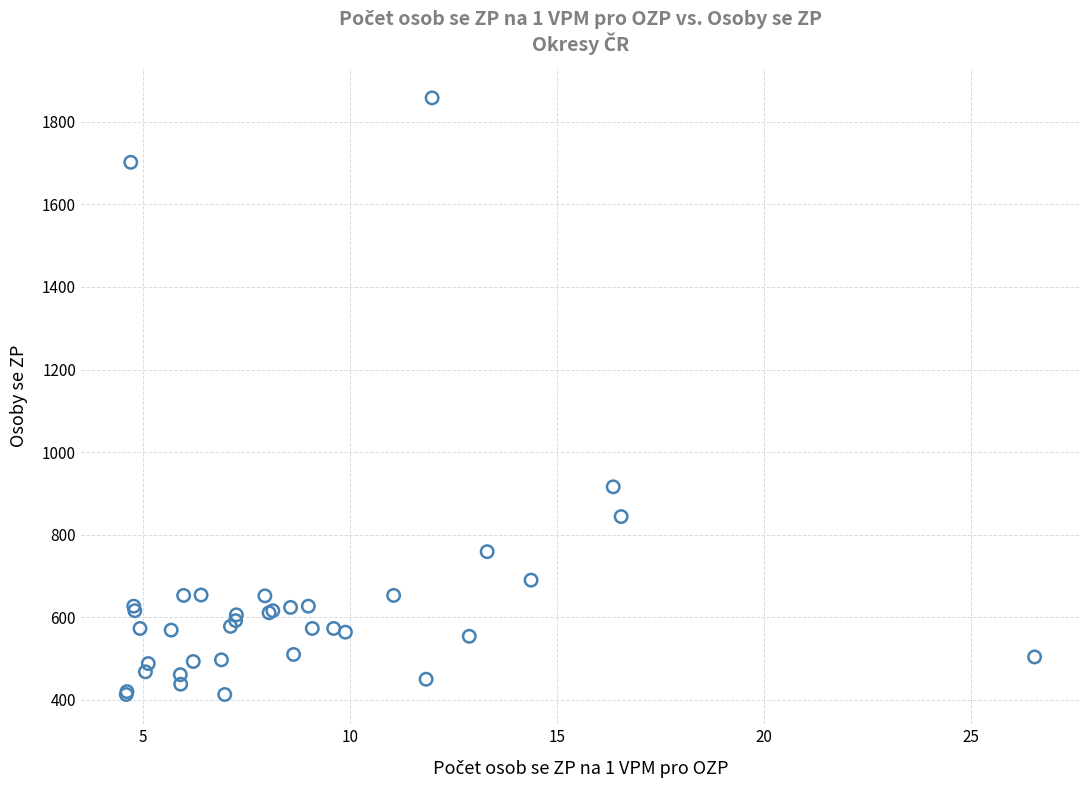

What Y value in the scatter plot is closest to 1135?

916